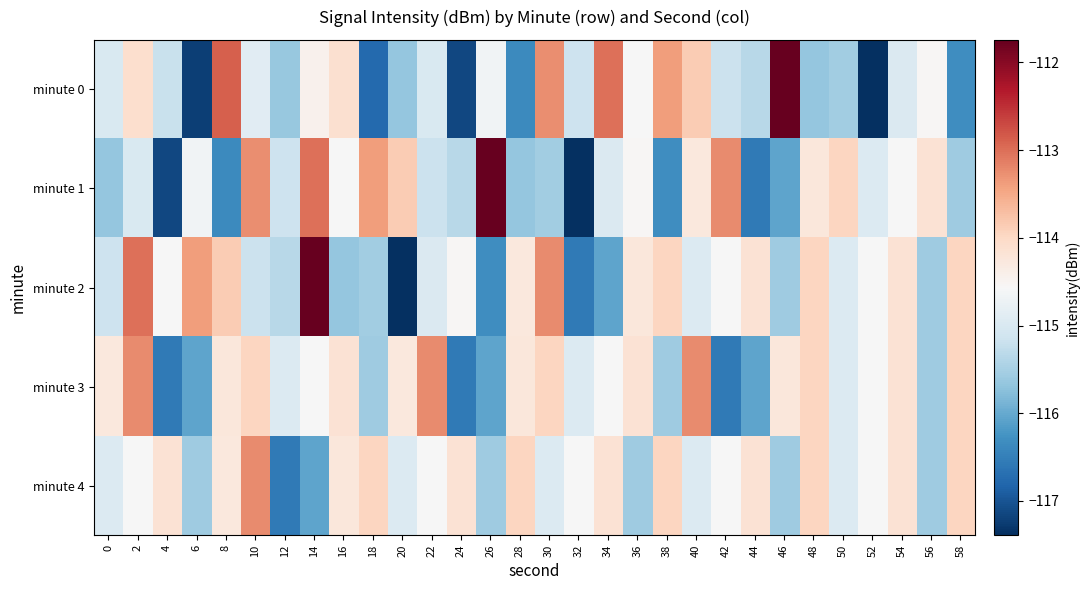

Reading left to right, what are all the values shown in this chart?

minute 0: 0=-115.0	2=-114.1	4=-115.2	6=-117.2	8=-112.9	10=-114.9	12=-115.6	14=-114.5	16=-114.1	18=-116.8	20=-115.7	22=-115.0	24=-117.1	26=-114.7	28=-116.4	30=-113.2	32=-115.2	34=-113.0	36=-114.6	38=-113.4	40=-113.9	42=-115.2	44=-115.4	46=-111.7	48=-115.7	50=-115.5	52=-117.4	54=-115.0	56=-114.5	58=-116.3
minute 1: 0=-115.7	2=-115.0	4=-117.1	6=-114.7	8=-116.4	10=-113.2	12=-115.2	14=-113.0	16=-114.6	18=-113.4	20=-113.9	22=-115.2	24=-115.4	26=-111.7	28=-115.7	30=-115.5	32=-117.4	34=-115.0	36=-114.5	38=-116.3	40=-114.3	42=-113.2	44=-116.6	46=-116.0	48=-114.2	50=-114.0	52=-114.9	54=-114.6	56=-114.2	58=-115.6
minute 2: 0=-115.2	2=-113.0	4=-114.6	6=-113.4	8=-113.9	10=-115.2	12=-115.4	14=-111.7	16=-115.7	18=-115.5	20=-117.4	22=-115.0	24=-114.5	26=-116.3	28=-114.3	30=-113.2	32=-116.6	34=-116.0	36=-114.2	38=-114.0	40=-114.9	42=-114.6	44=-114.2	46=-115.6	48=-114.0	50=-114.9	52=-114.6	54=-114.2	56=-115.6	58=-114.0
minute 3: 0=-114.3	2=-113.2	4=-116.6	6=-116.0	8=-114.2	10=-114.0	12=-114.9	14=-114.6	16=-114.2	18=-115.6	20=-114.3	22=-113.2	24=-116.6	26=-116.0	28=-114.2	30=-114.0	32=-114.9	34=-114.6	36=-114.2	38=-115.6	40=-113.2	42=-116.6	44=-116.0	46=-114.2	48=-114.0	50=-114.9	52=-114.6	54=-114.2	56=-115.6	58=-114.0
minute 4: 0=-114.9	2=-114.6	4=-114.2	6=-115.6	8=-114.3	10=-113.2	12=-116.6	14=-116.0	16=-114.2	18=-114.0	20=-114.9	22=-114.6	24=-114.2	26=-115.6	28=-114.0	30=-114.9	32=-114.6	34=-114.2	36=-115.6	38=-114.0	40=-114.9	42=-114.6	44=-114.2	46=-115.6	48=-114.0	50=-114.9	52=-114.6	54=-114.2	56=-115.6	58=-114.0